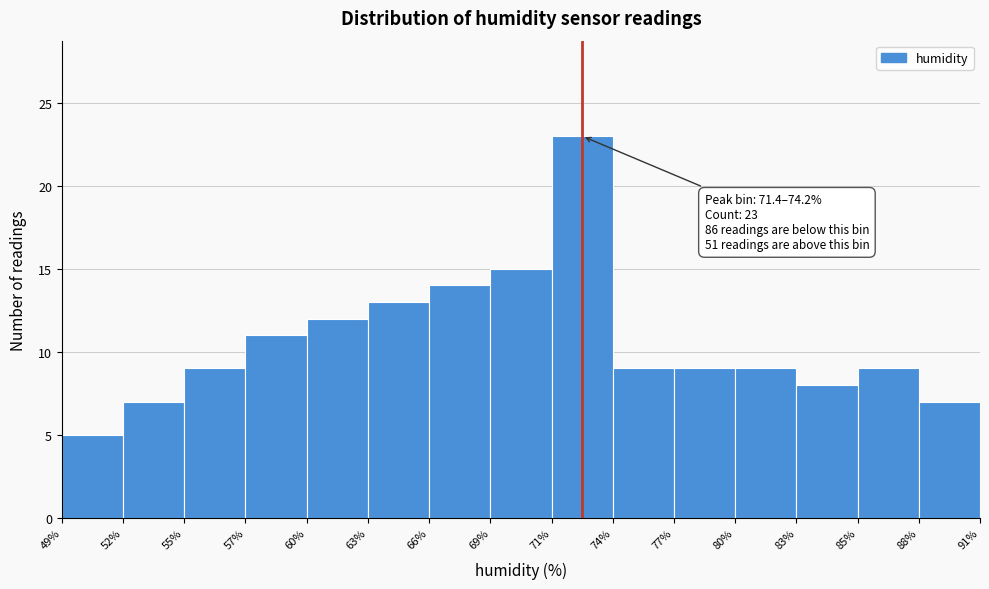

Over which range of the x-axis is the bar tallest?

71% to 74%